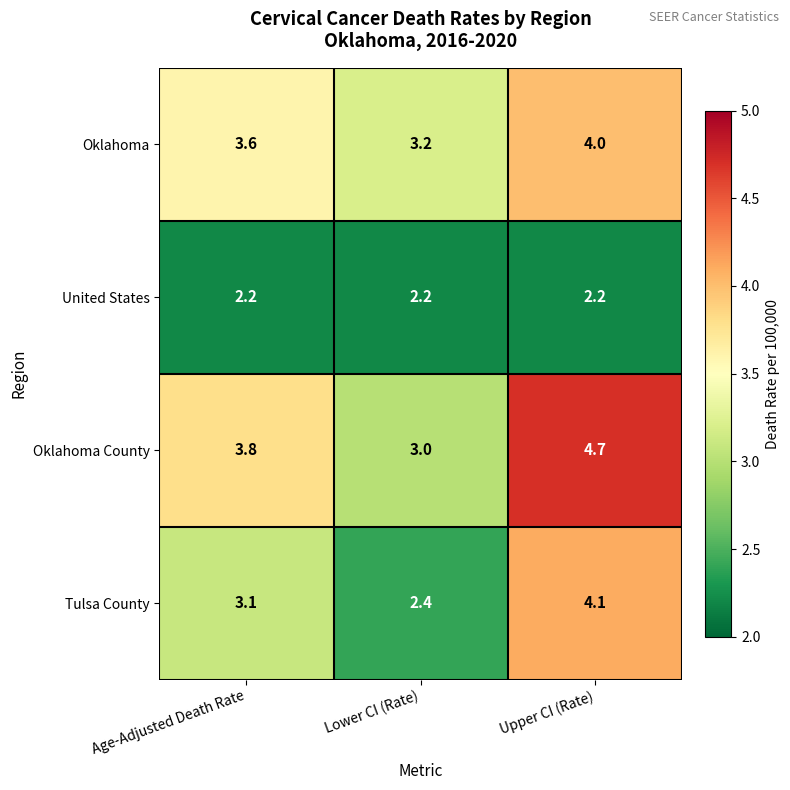

Which series changed the most between Age-Adjusted Death Rate and Lower CI (Rate)?

Oklahoma County